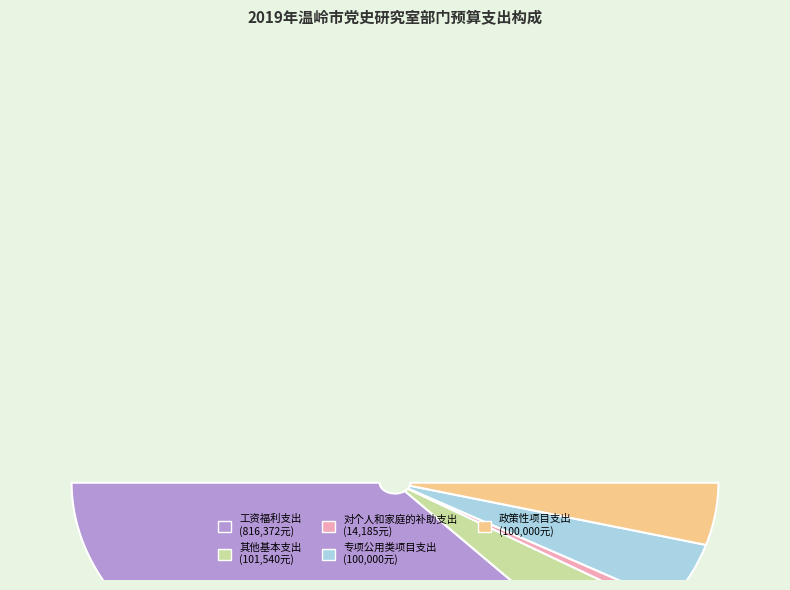

Which slice is the largest?

工资福利支出